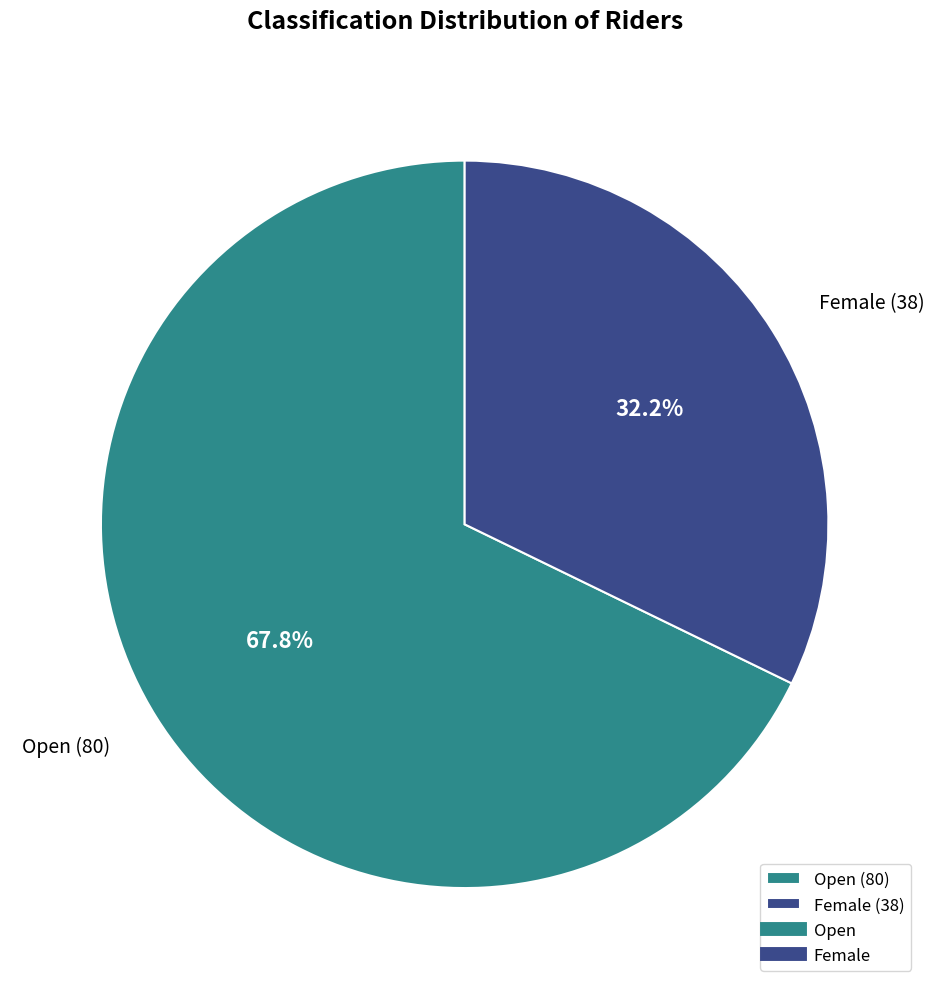

Is there a majority slice in this chart?

Yes